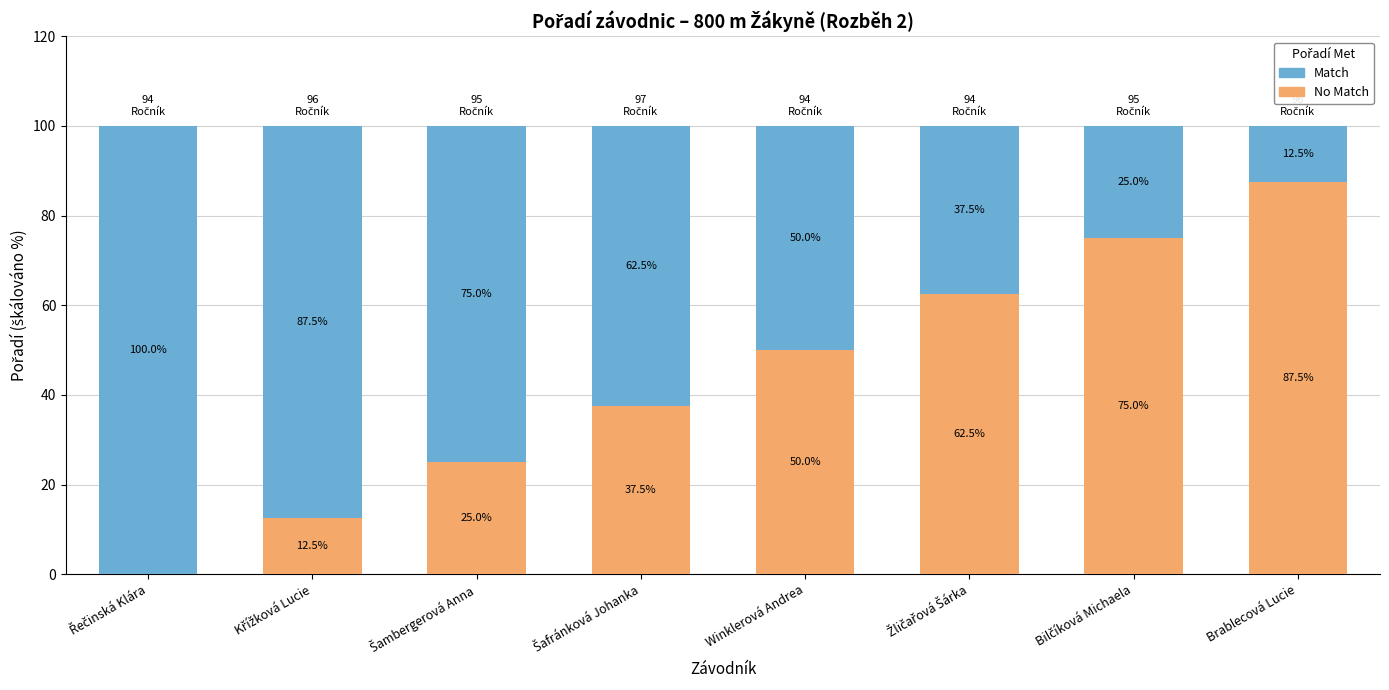

What is the total value across all series at Brablecová Lucie?

100.0